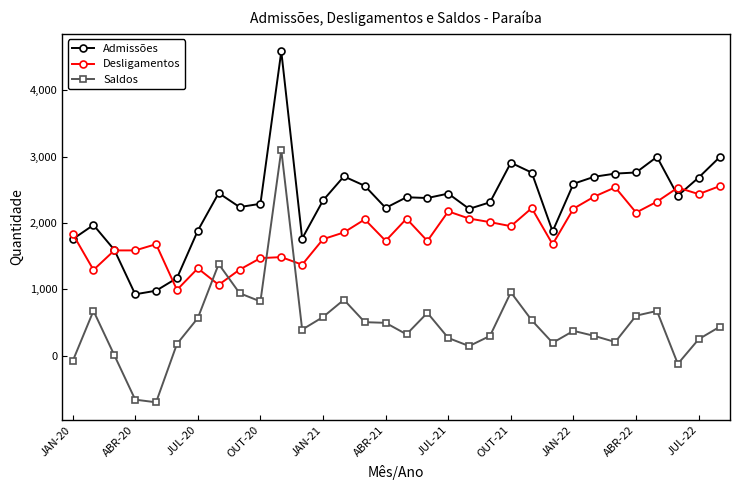

List the series in order of their overall mean, highest first.

Admissões, Desligamentos, Saldos